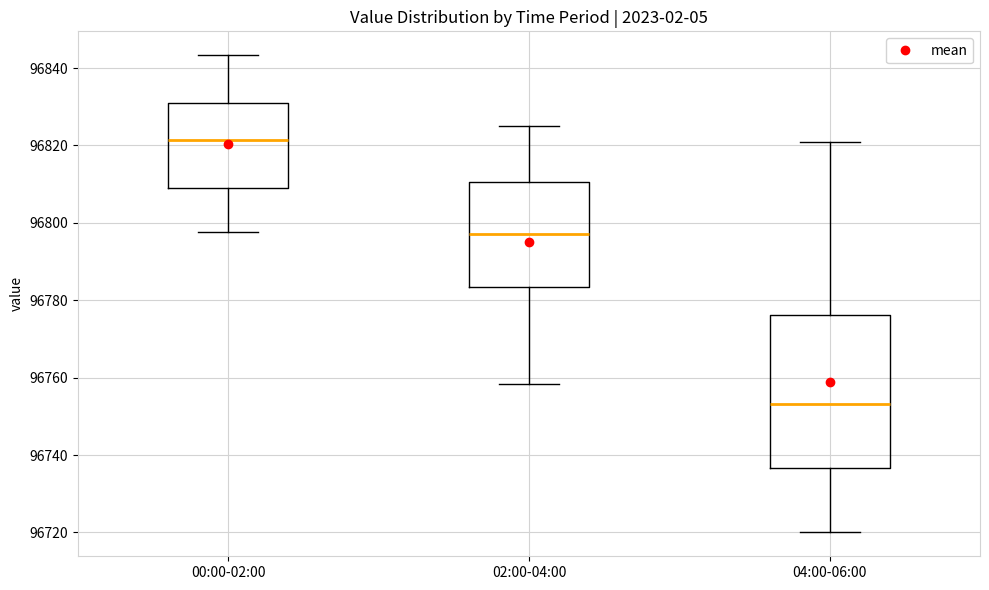

Which box is the tallest, from its lower edge to its upper edge?

04:00-06:00